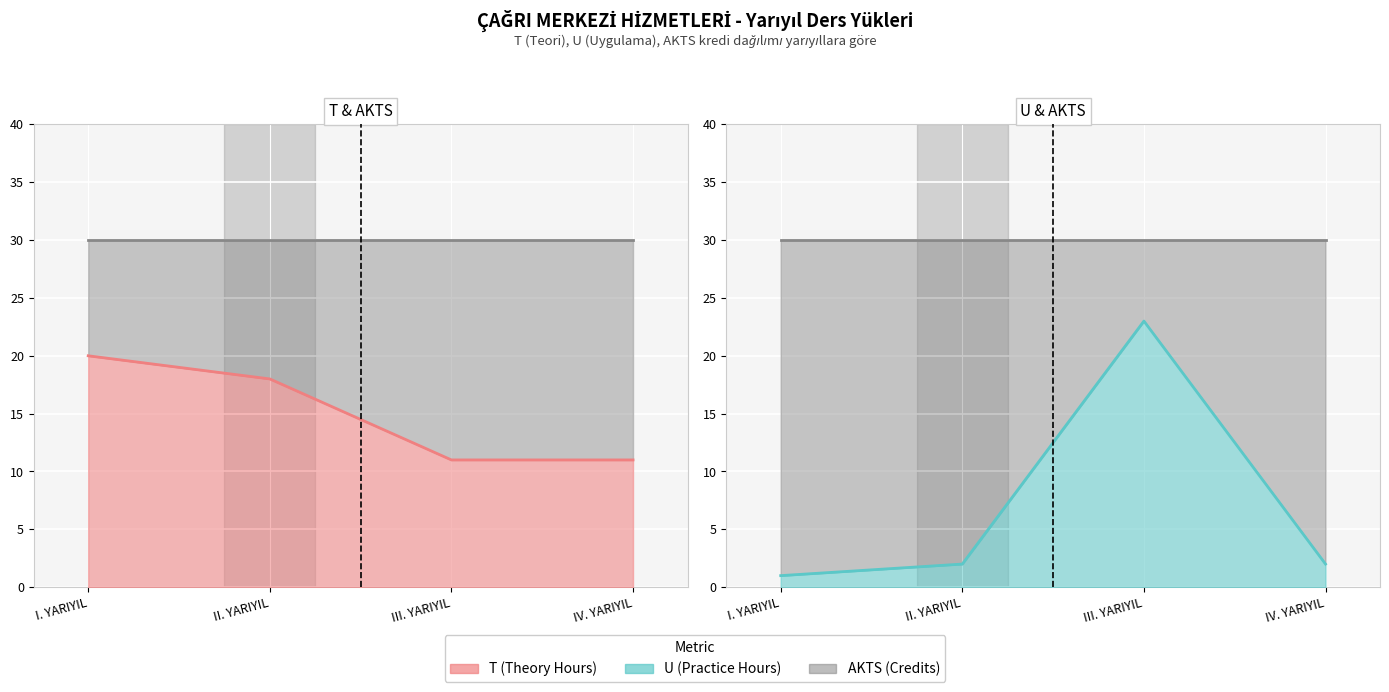

At how many categories does at least one series exceed 23?

4